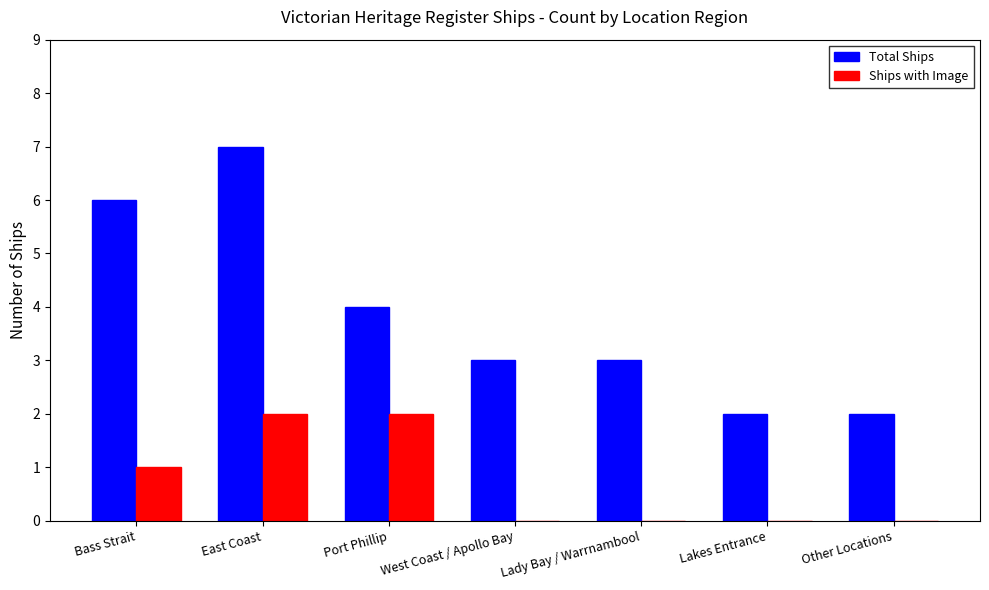

What is the maximum value for Ships with Image?

2